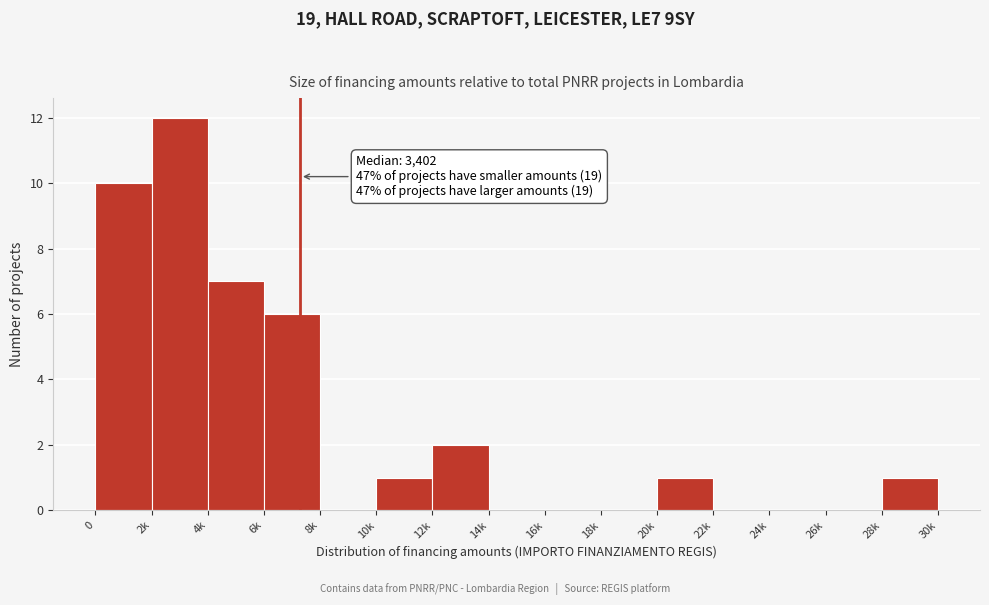

Reading right to left, extract all data points from this chart.

28k=1	26k=0	24k=0	22k=0	20k=1	18k=0	16k=0	14k=0	12k=2	10k=1	8k=0	6k=6	4k=7	2k=12	0=10